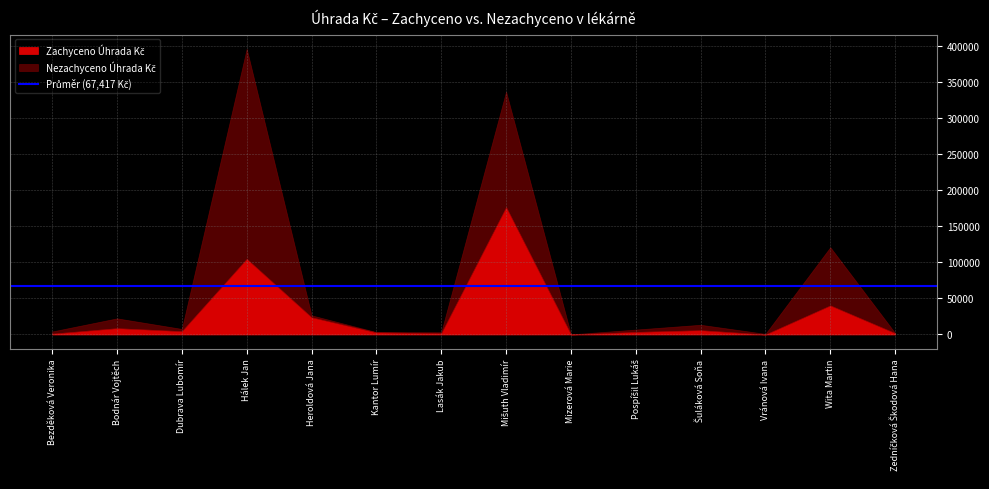

How many interior local valleys does the Nezachyceno Úhrada Kč series have?

4